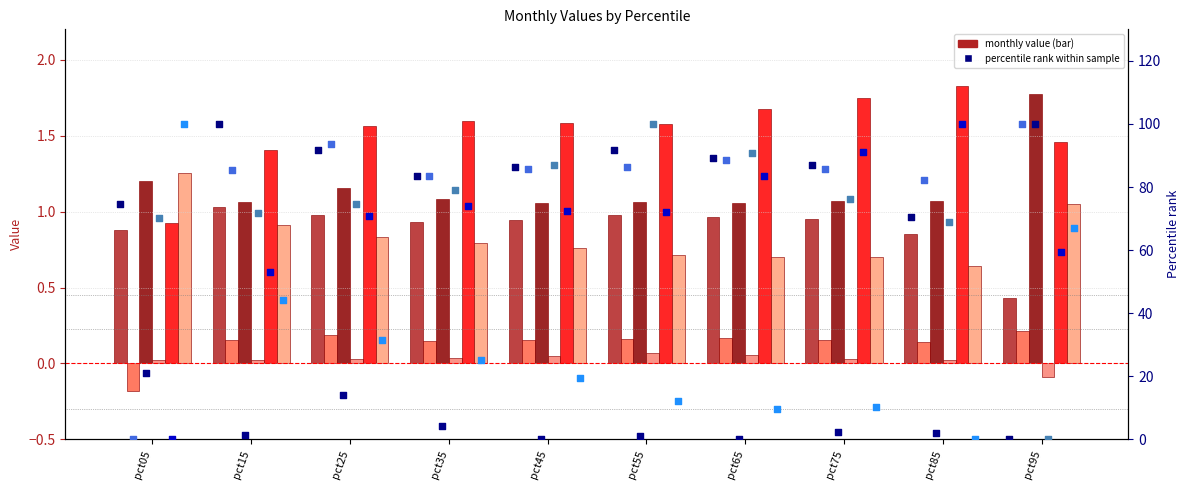

Is the value of Jan at pct75 greater than the value of Feb at pct25?

No